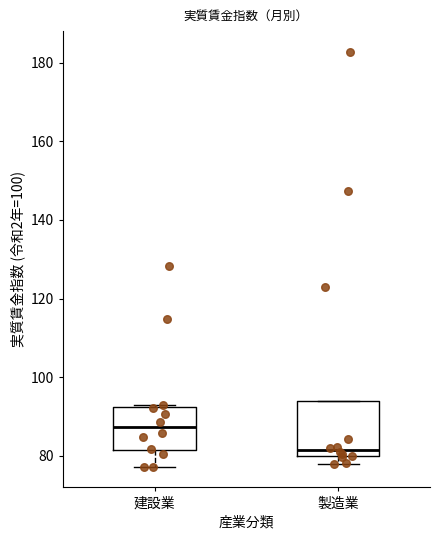

Reading left to right, transcribe this box plot: for each box, give where its median line is, the range the box spans, and where its two whiskers end, as read against the y-axis. The values are not printed on the chart, so give them approximately, as read against the axis.

建設業: median 88, box 82 to 92, whiskers 78 to 92 (just above the box's upper edge)
製造業: median 82, box 80 to 94, whiskers 78 to 94